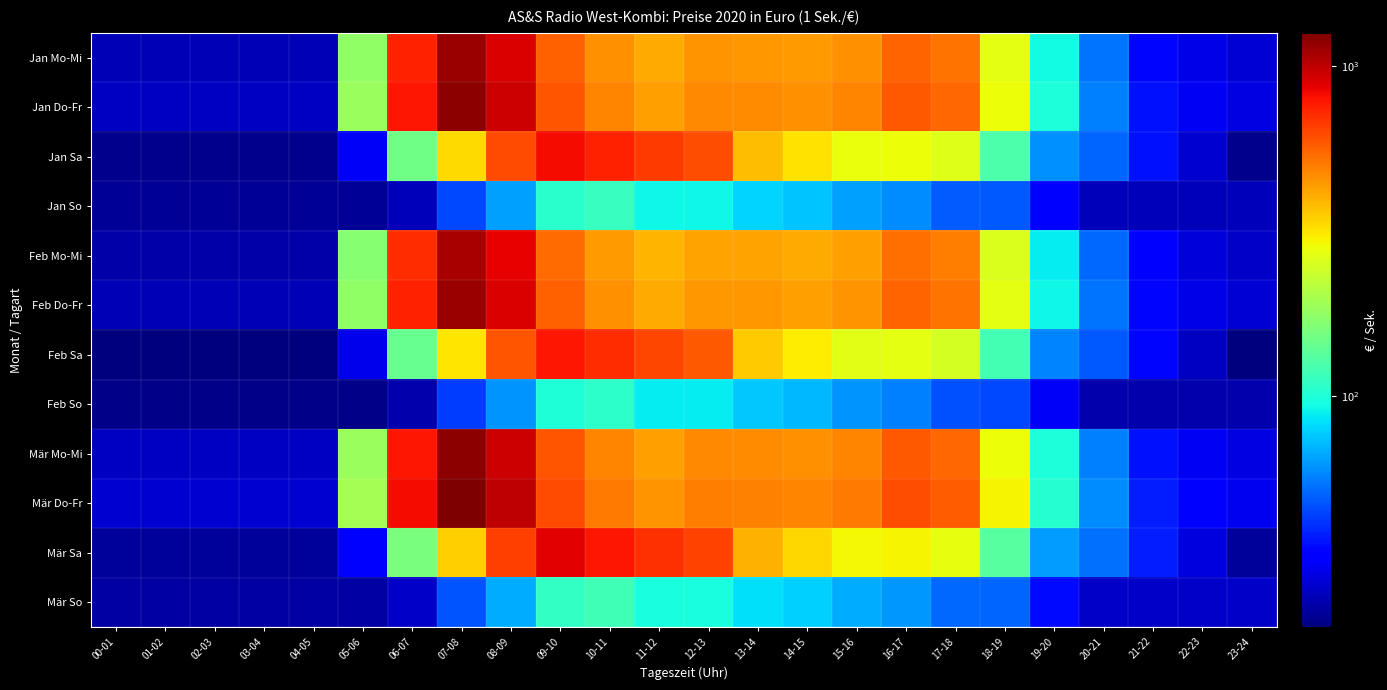

What is the total value across all series at 16-17?

4460.2